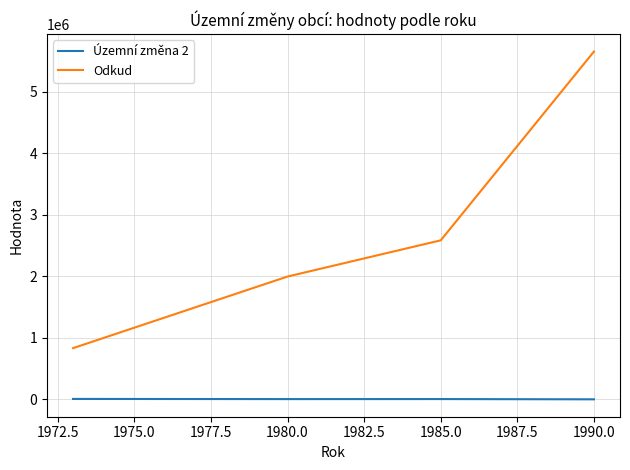

What is the highest value of the Odkud series?

5651312